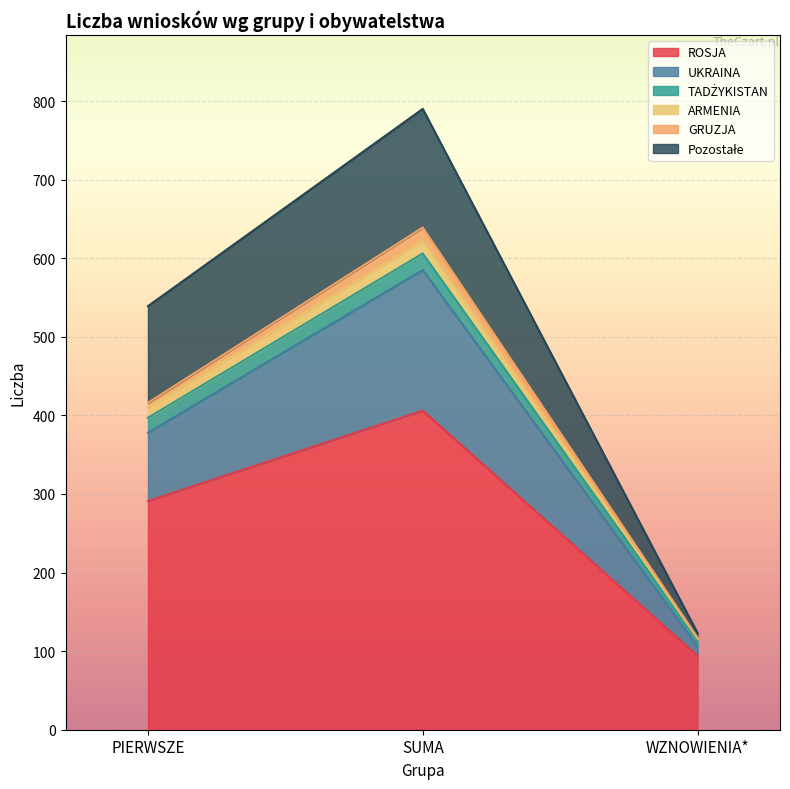

Which has a higher value, WZNOWIENIA* or SUMA?

SUMA